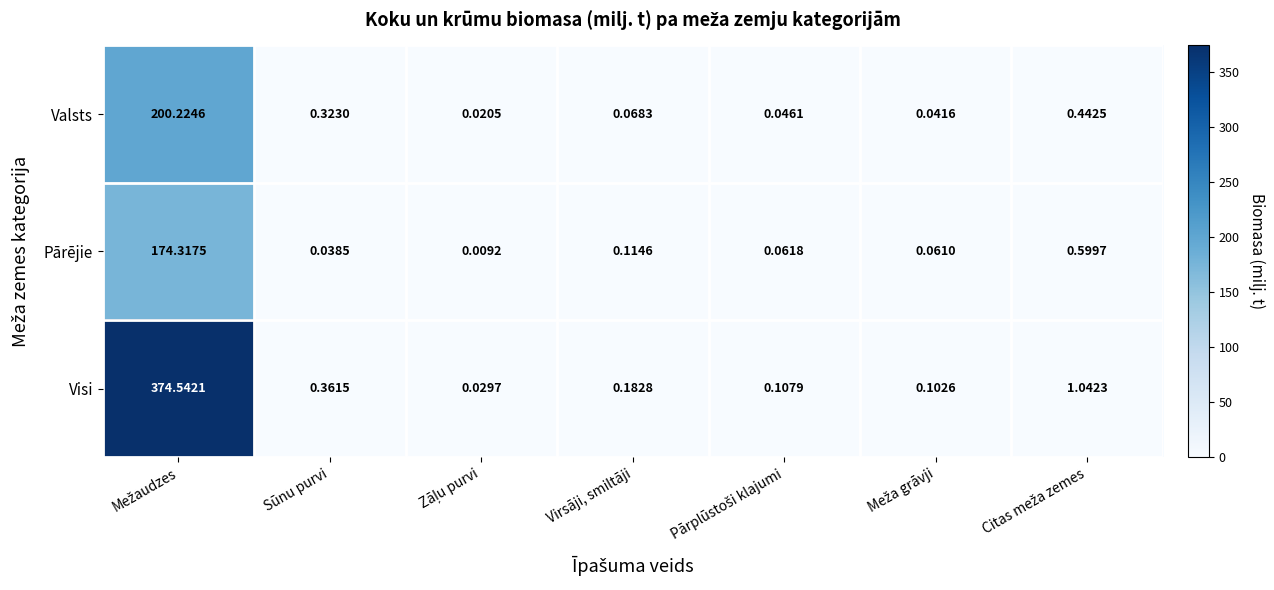

How many distinct data groups are displayed?

3